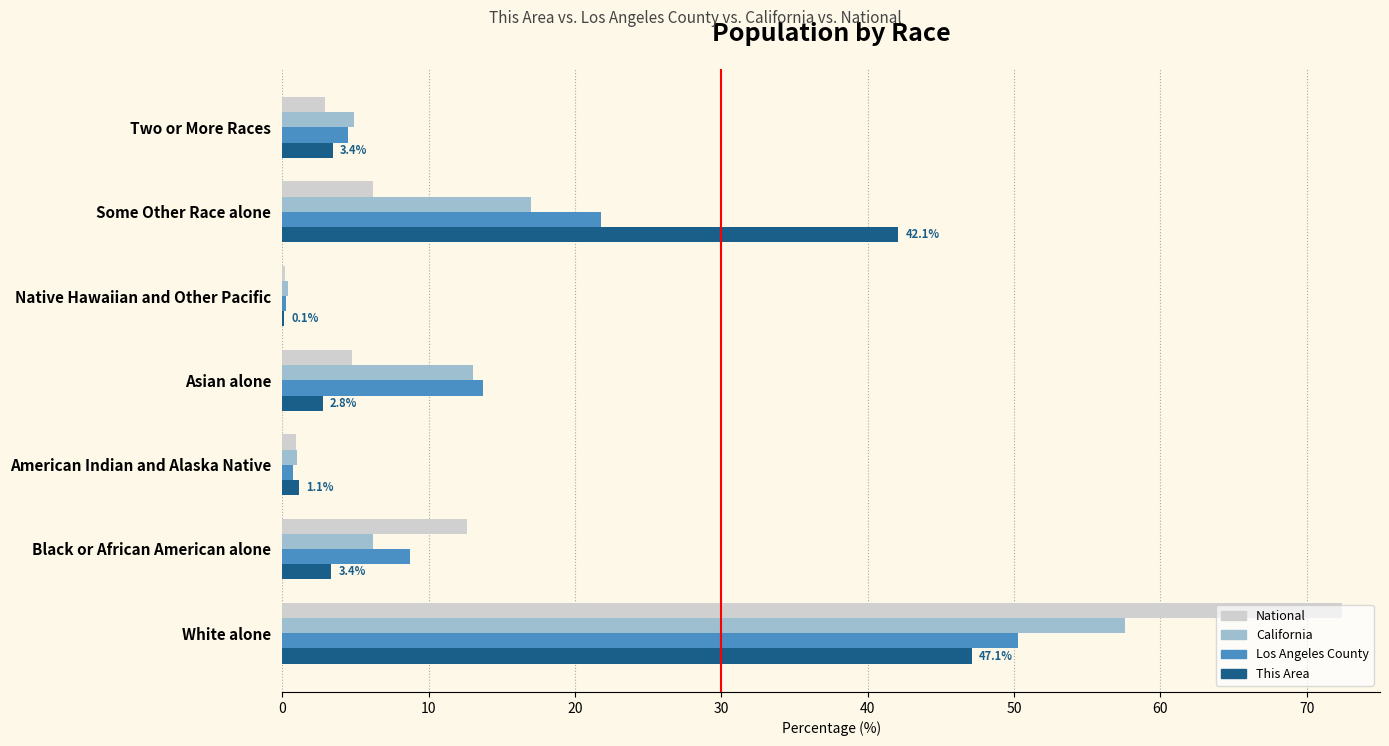

What is the total value across all series at Two or More Races?

15.7